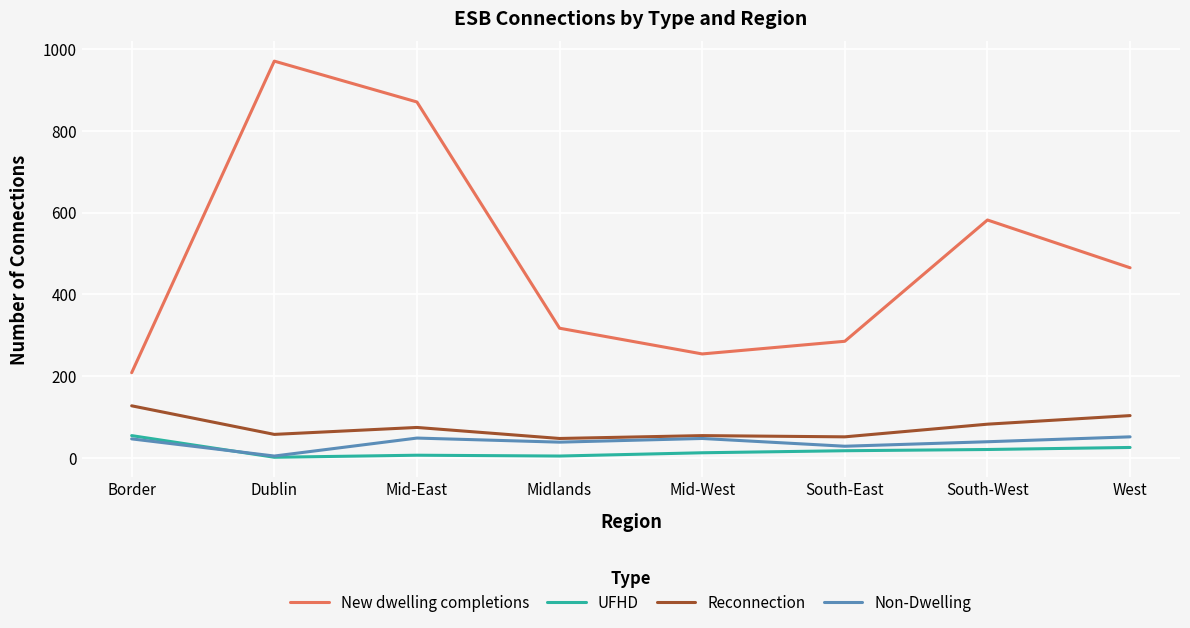

Where is New dwelling completions nearest to the value 589?

South-West